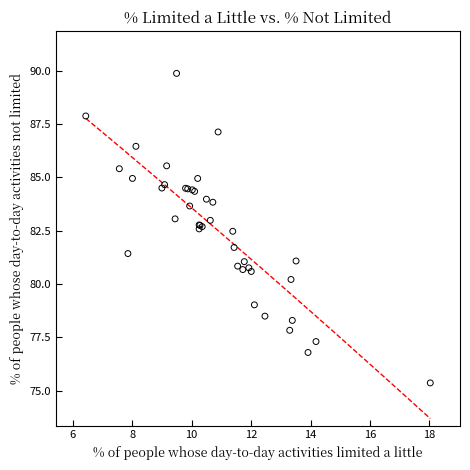

What Y value in the scatter plot is closest to 82?

81.7